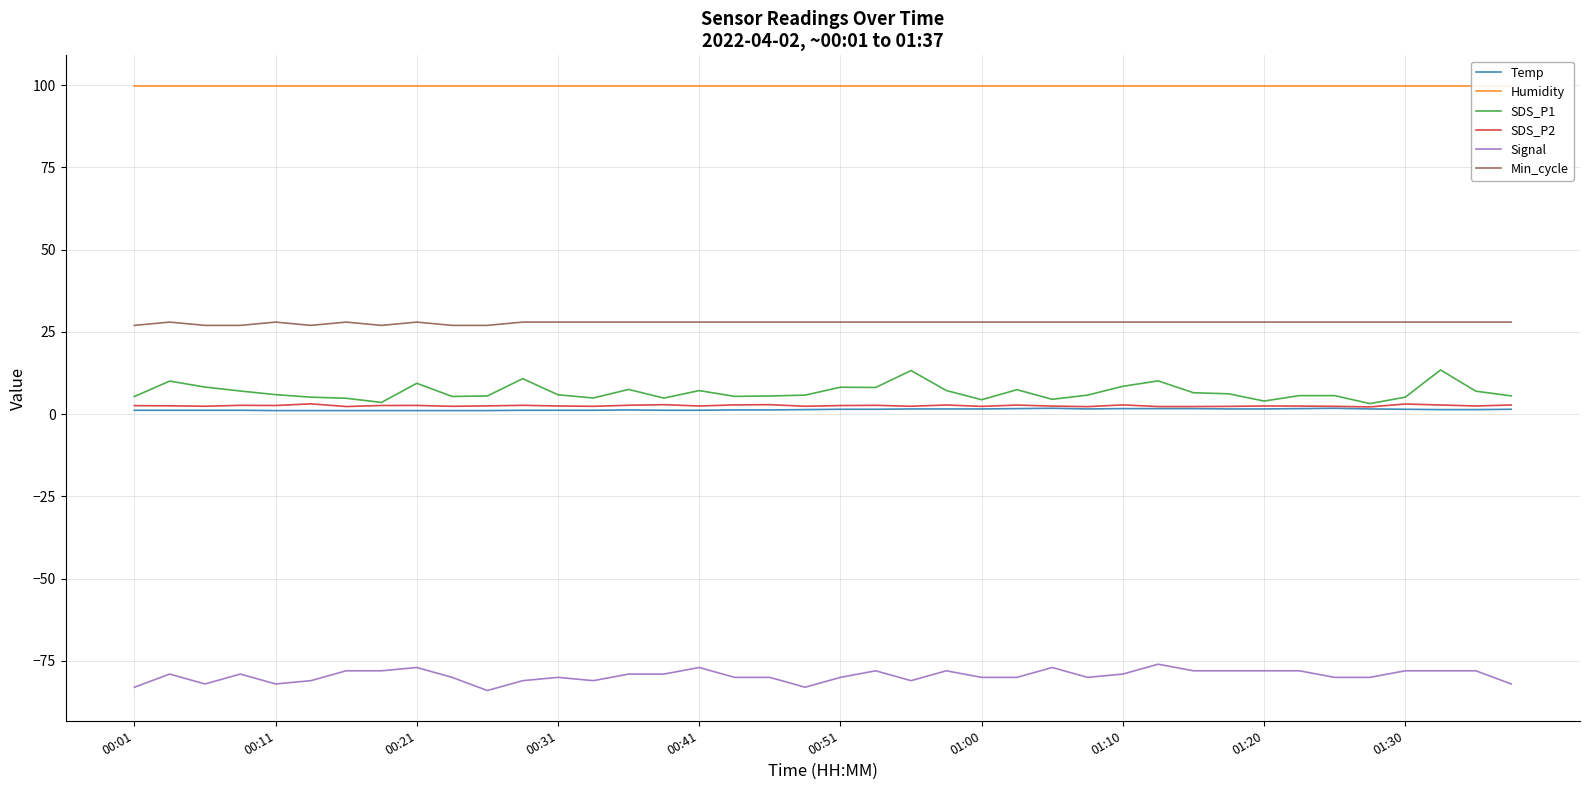

Which series has the largest total across all categories?

Humidity